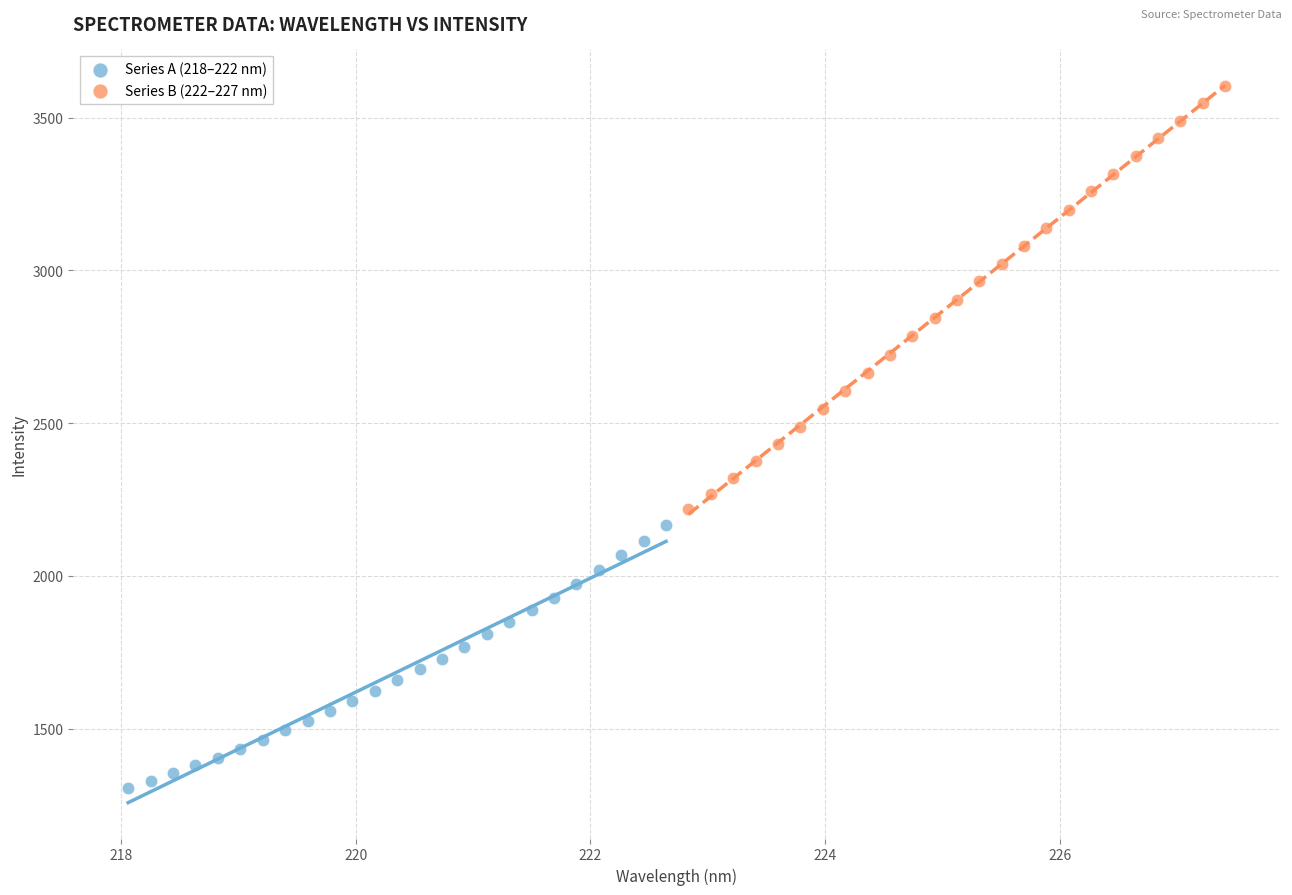

Which series contains the highest Y value?

Series B (222–227 nm)